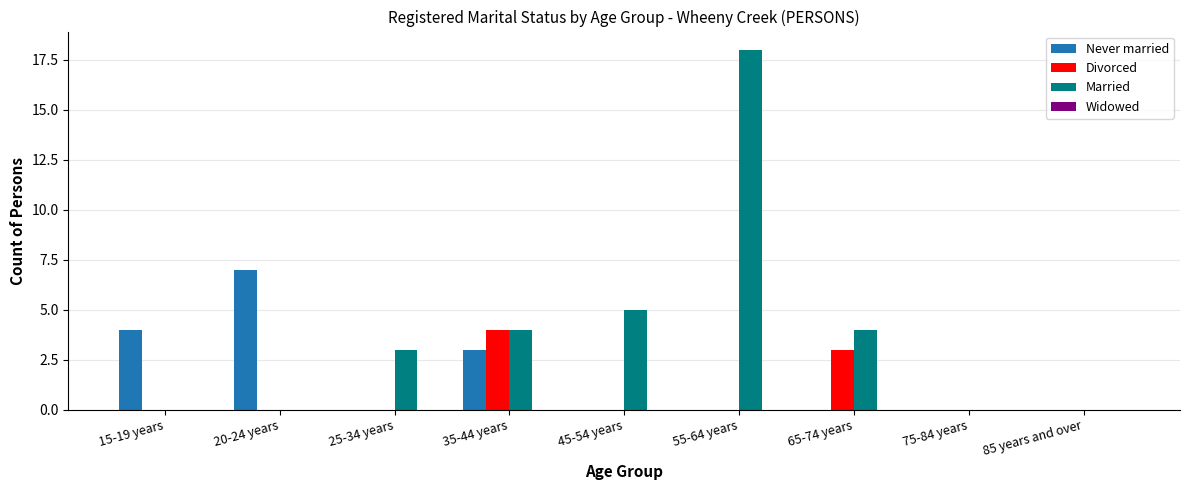

Which series has the largest total across all categories?

Married